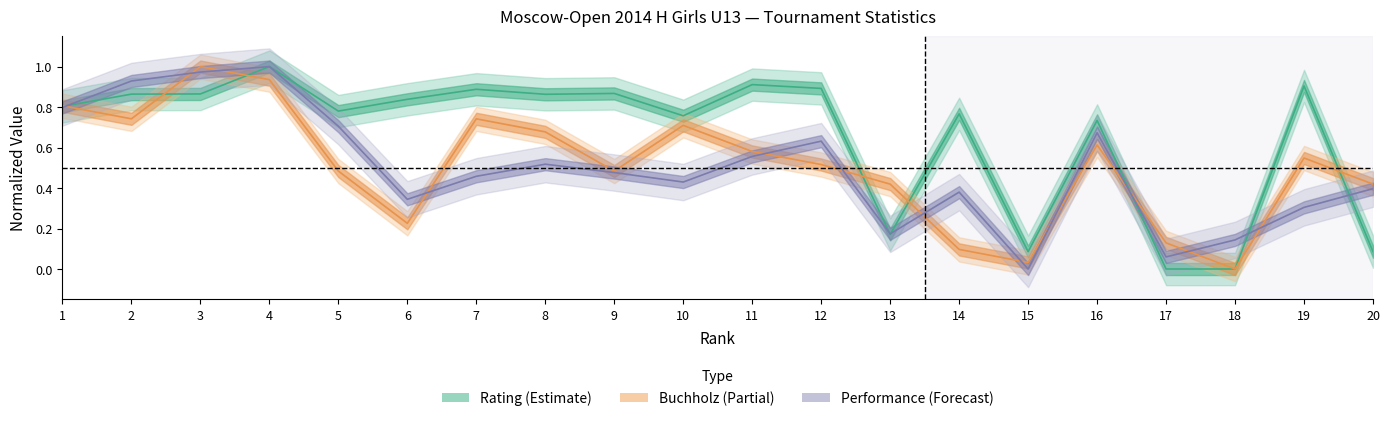

How many values in the Rating series exceed 0?

18